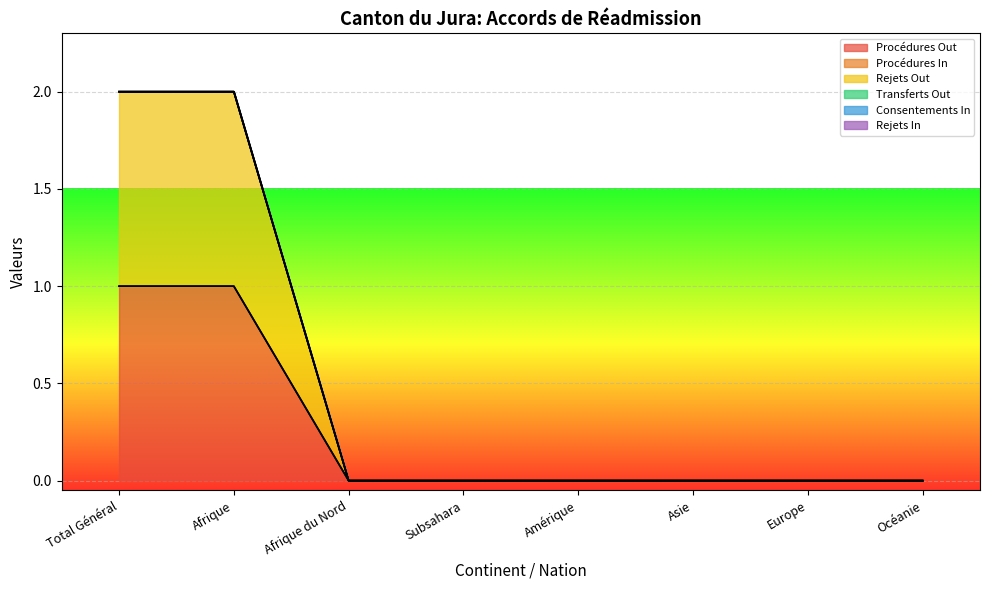

At Afrique, list the series in order from smallest to largest.

Procédures In, Transferts Out, Consentements In, Rejets In, Procédures Out, Rejets Out